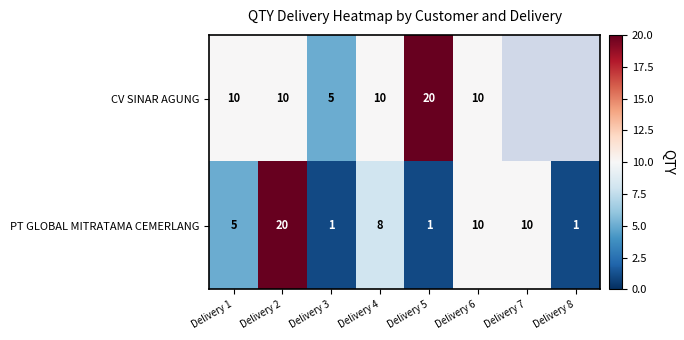

The PT GLOBAL MITRATAMA CEMERLANG series shows 35 at Delivery 2. True or false?

False